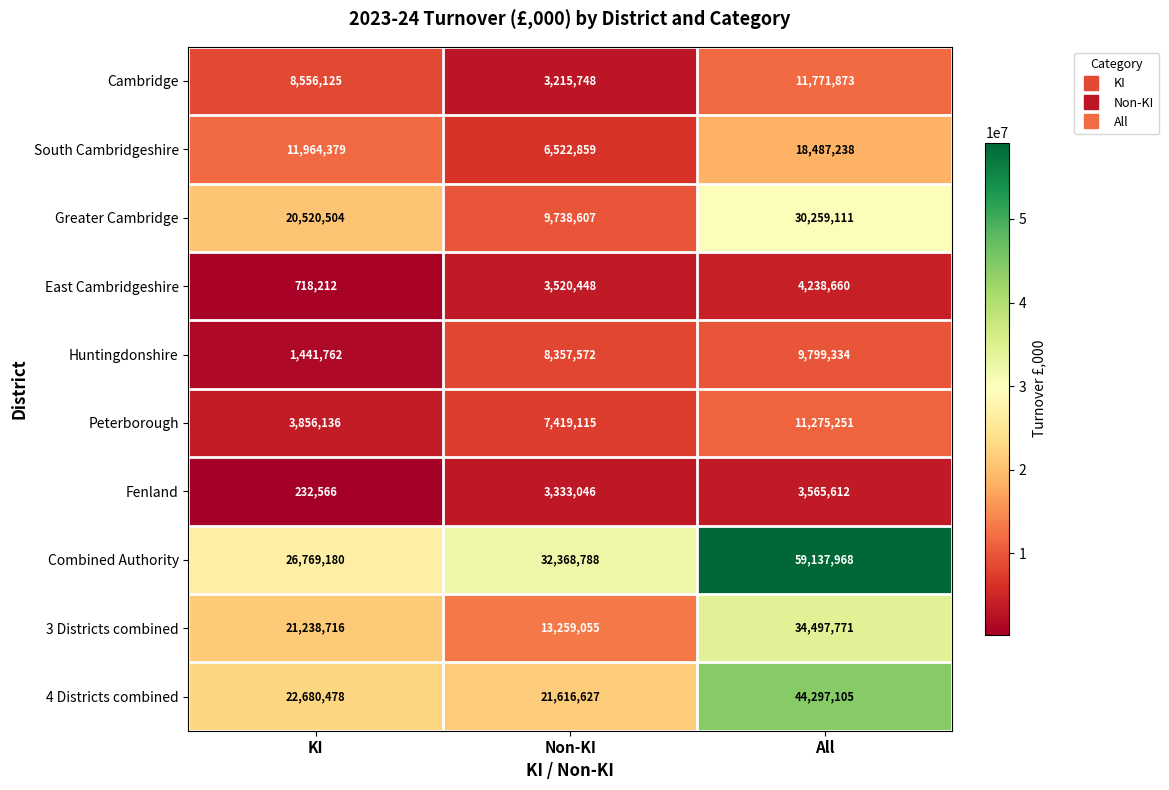

What is the sum of all 4 Districts combined values?

88594210